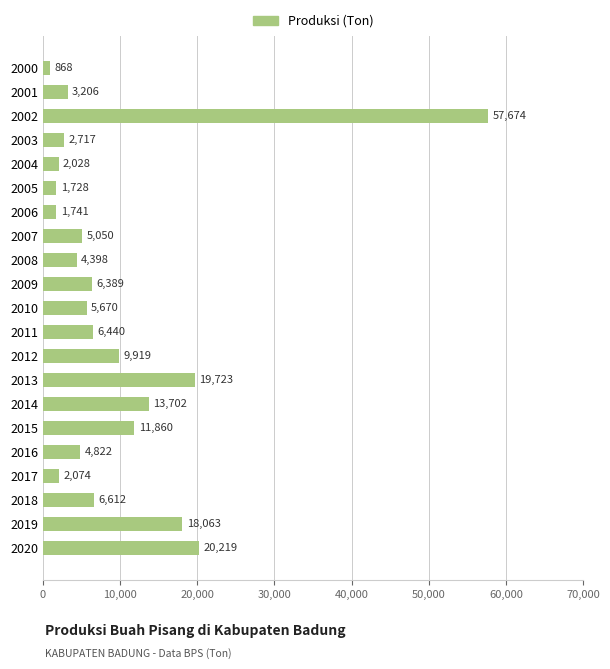

How many bars are there in total?

21